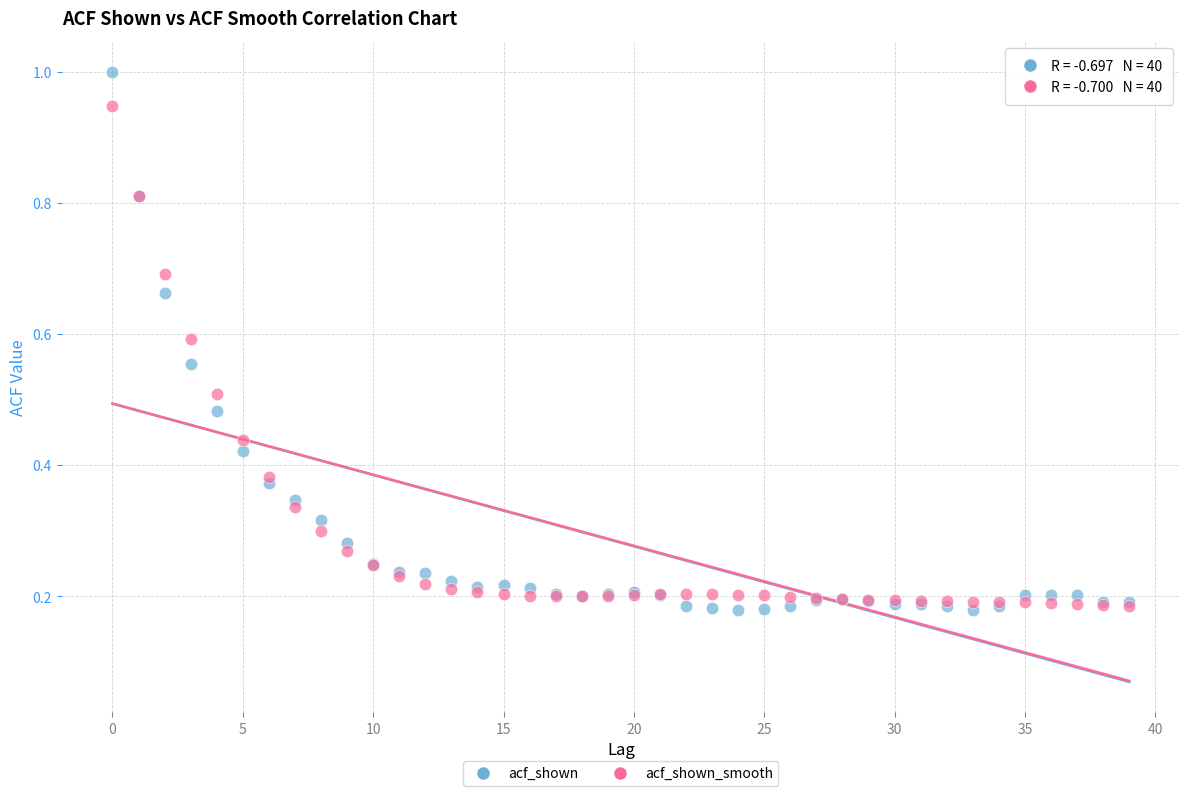

What are all the series names shown in the legend?

acf_shown, acf_shown_smooth